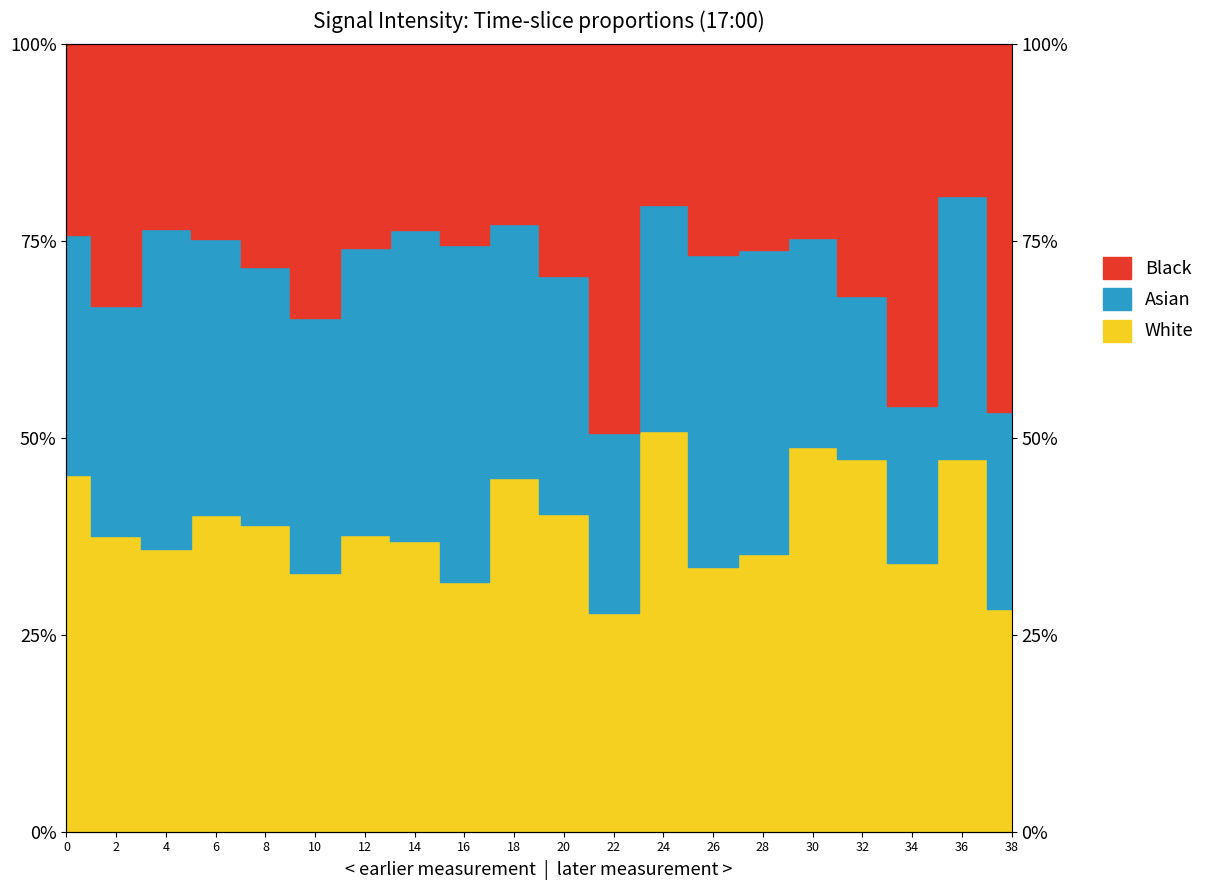

How many data points in Black are less than 1?

3